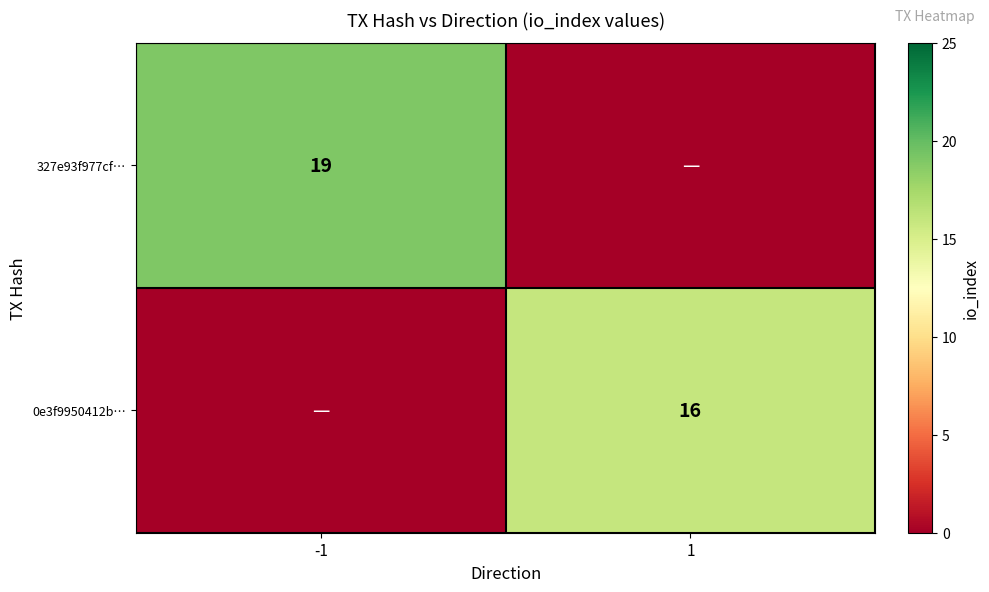

How many series are shown in this chart?

2